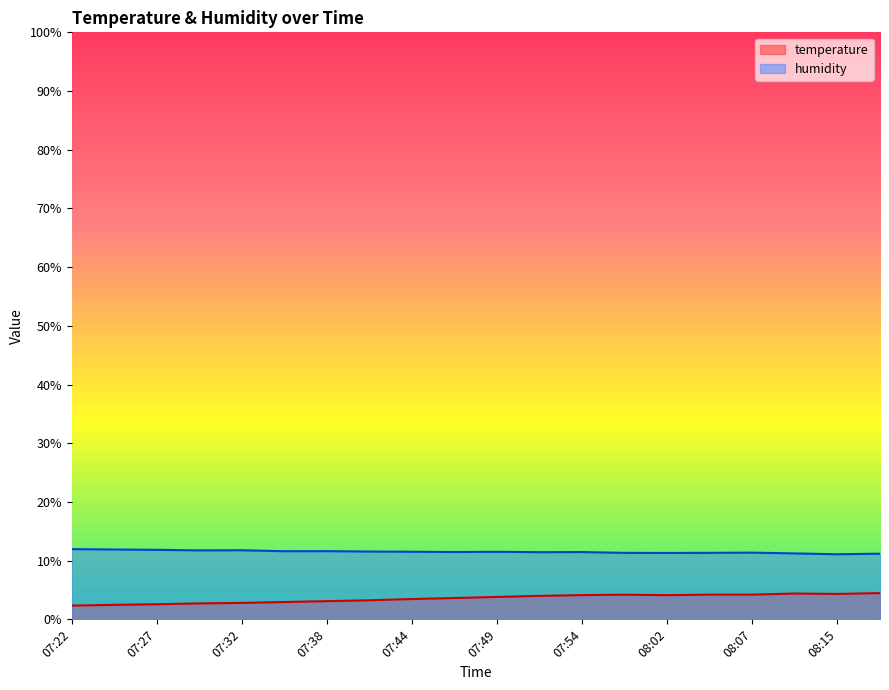

What is the label of the 7th point from the right?

07:59